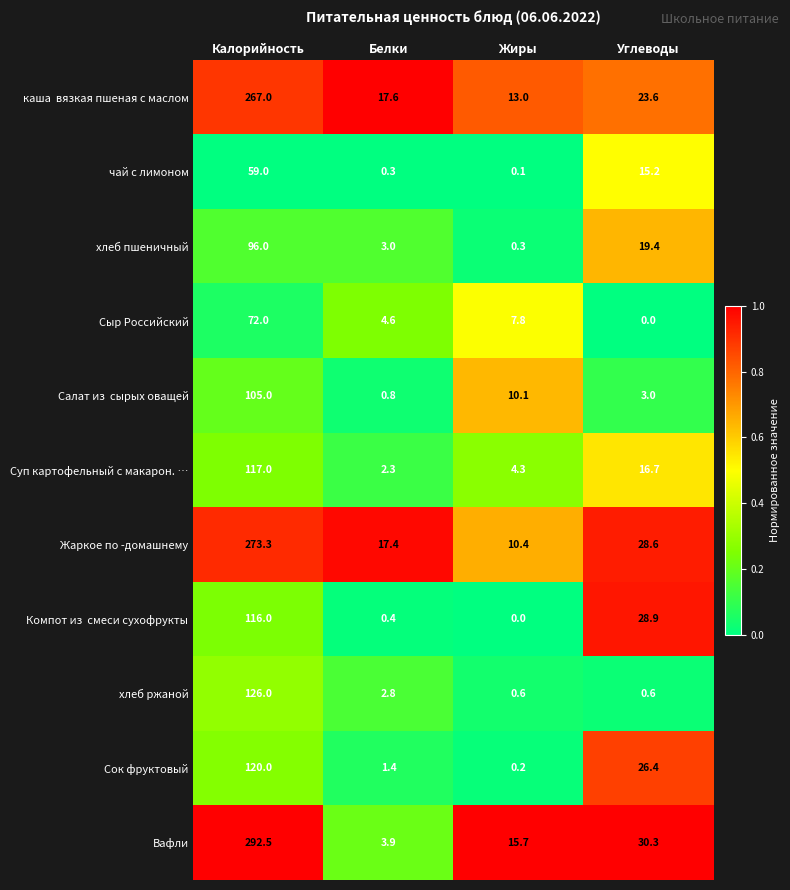

Where does the хлеб ржаной series first go above 2?

Калорийность